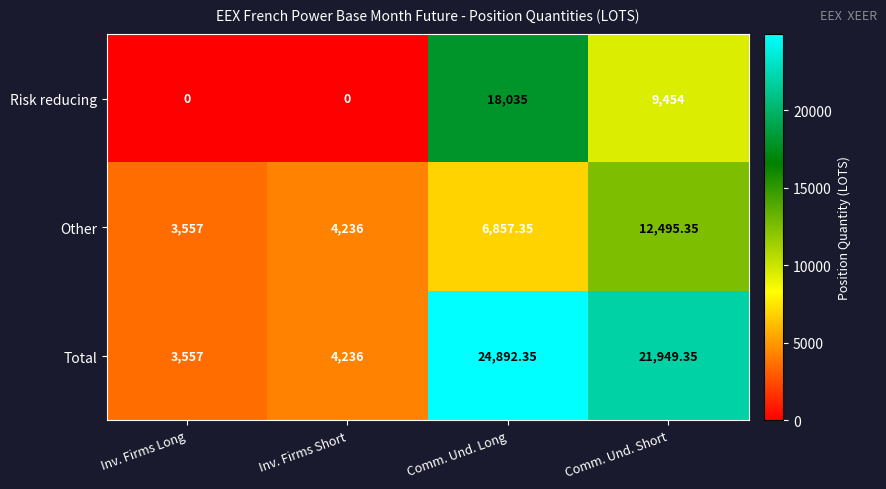

At which label does Total reach its peak?

Comm. Und. Long